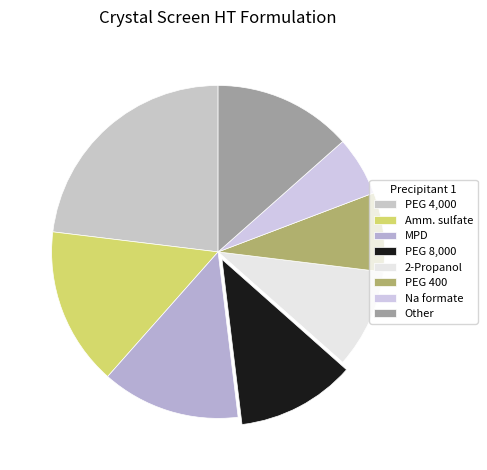

To the nearest percent, what is the average slice percentage?

12%